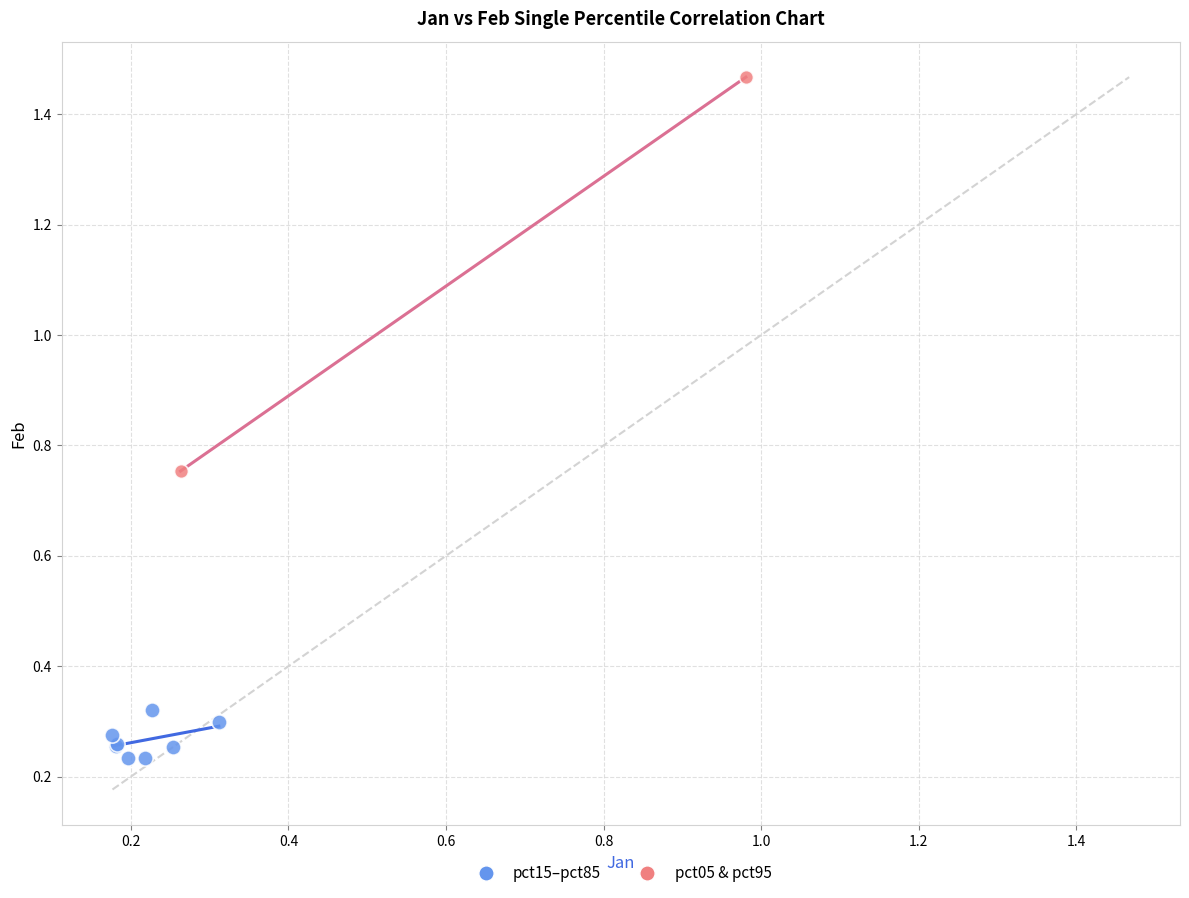

Which series contains the highest Y value?

pct05 & pct95